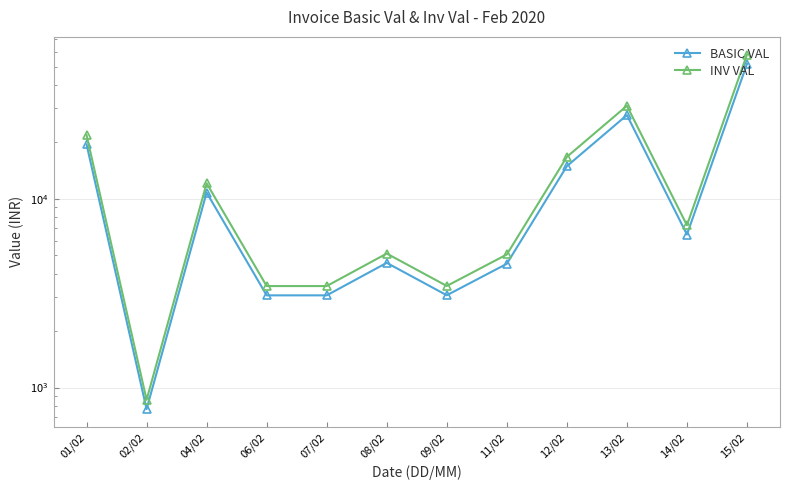

What is the label of the 4th point from the right?

12/02